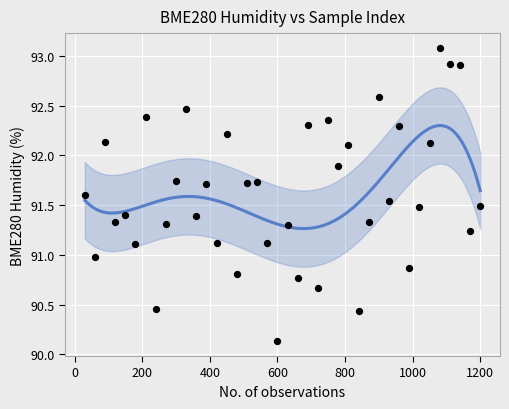

What is the change in value from 11 to 23?

-2.0